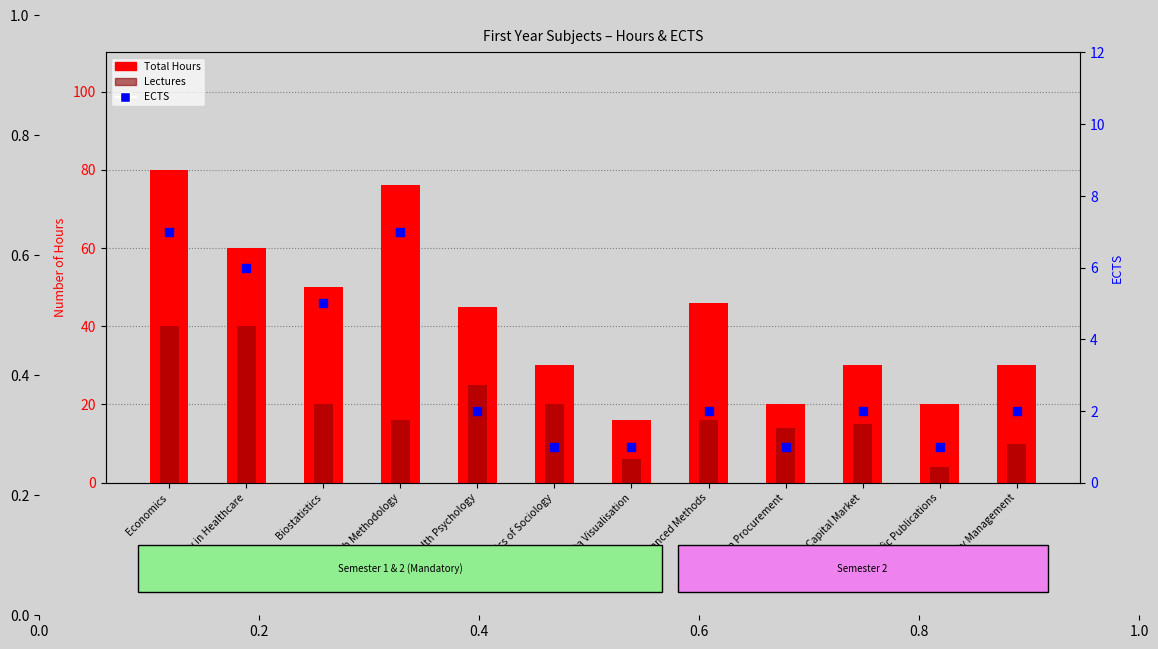

At which category is the sum across all series the highest?

Economics